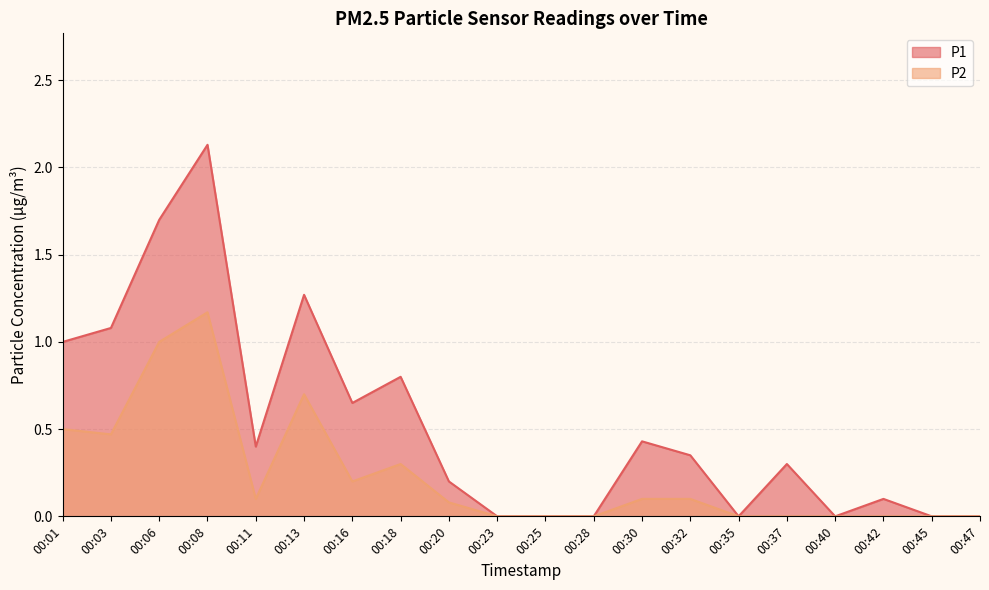

At which category does the chart reach its minimum across all series?

00:23